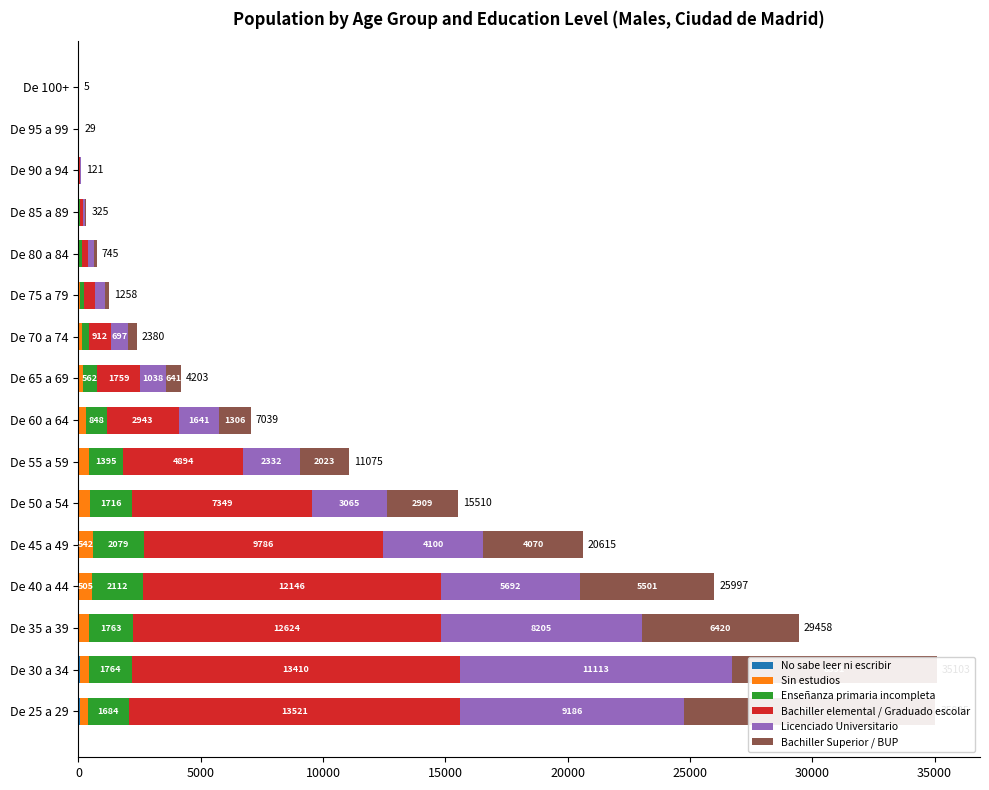

What is the sum of all Bachiller elemental / Graduado escolar values?

80174